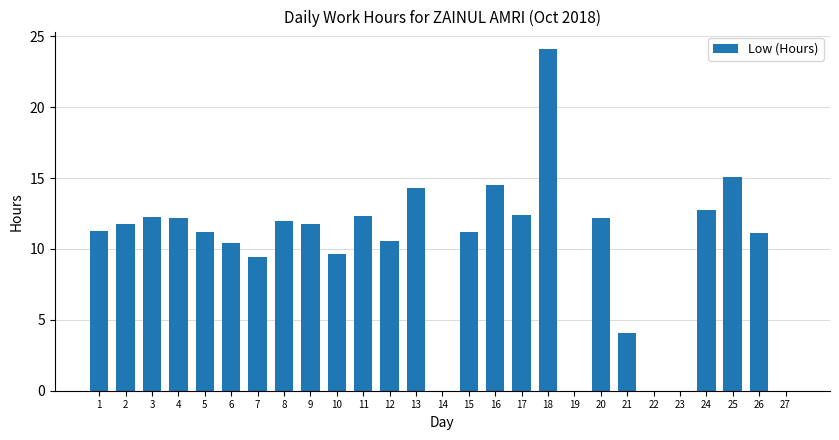

Between 4 and 24, which is larger?

24